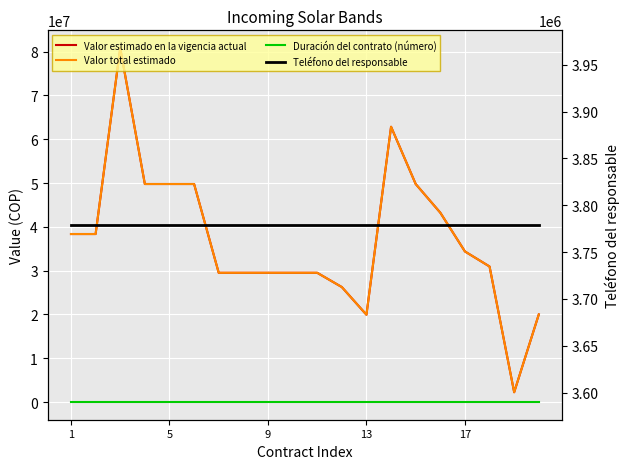

Which series has the largest total across all categories?

Valor estimado en la vigencia actual